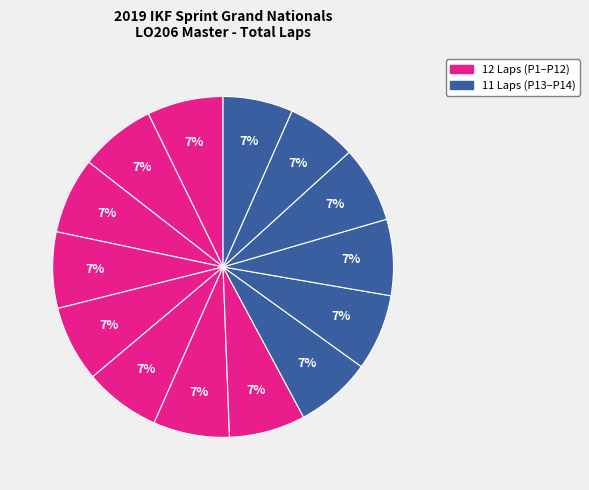

Count the number of slices in the pie.

14